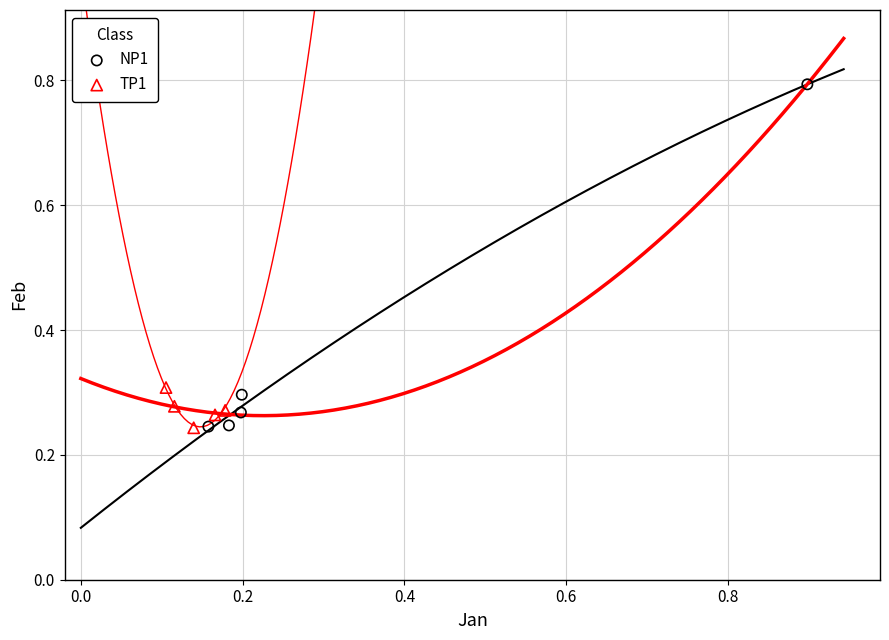

Which series contains the highest Y value?

NP1